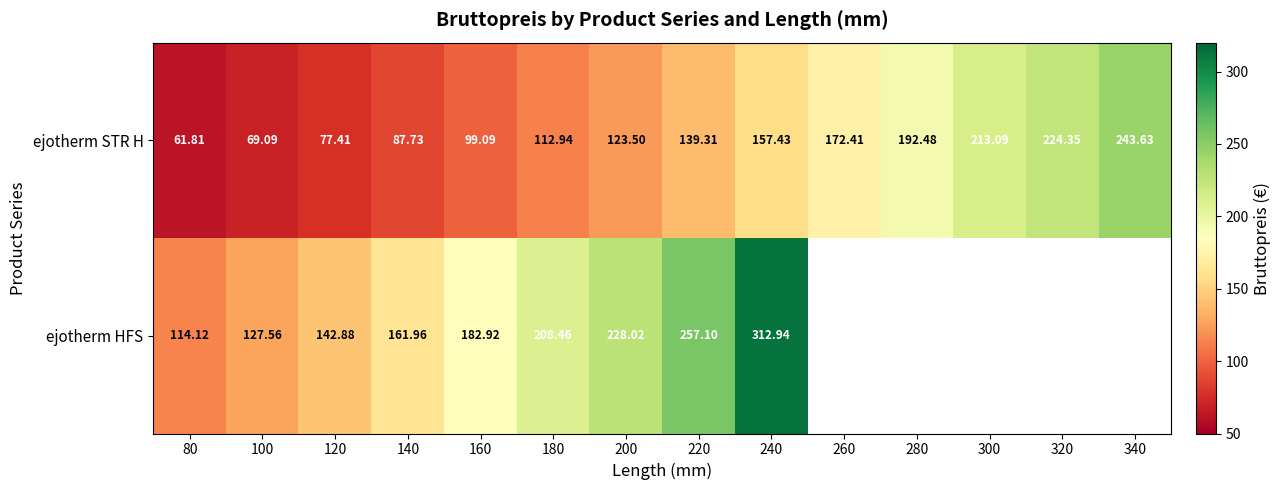

How many values in the ejotherm STR H series are below 139?

7